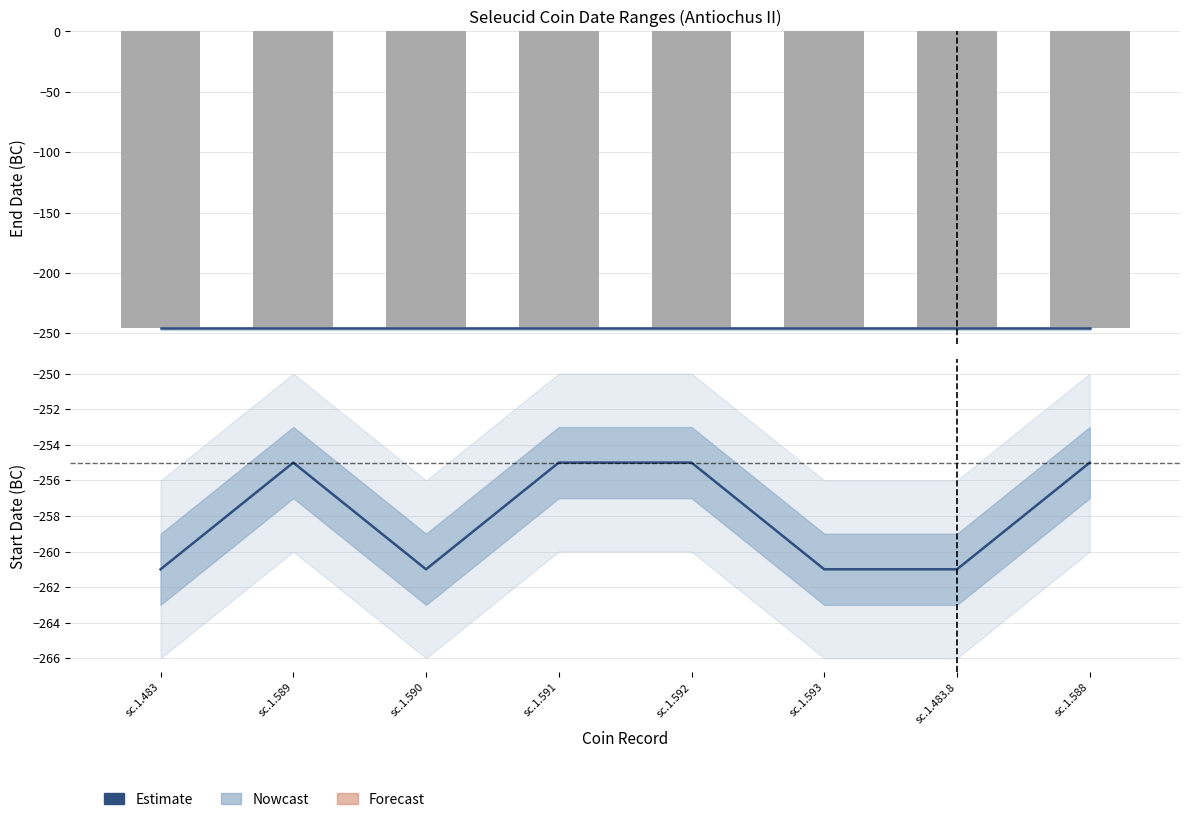

What is the difference between the maximum and minimum values in the Estimate series?

6